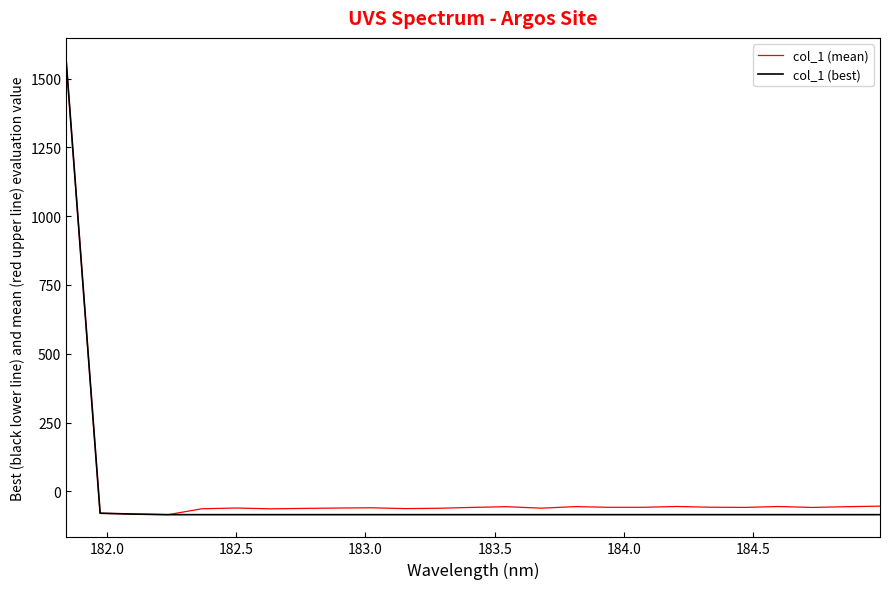

What is the maximum value for col_1 (best)?

1565.6